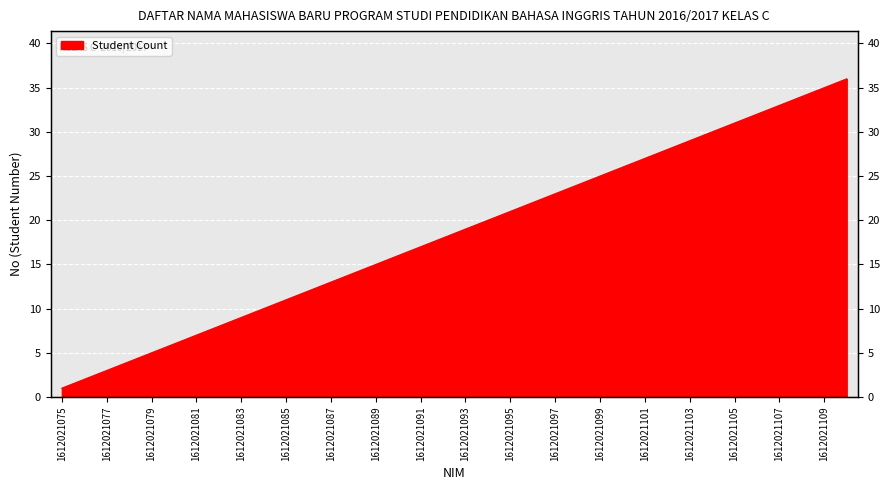

True or false: the data has more than 2 interior local peaks.

False